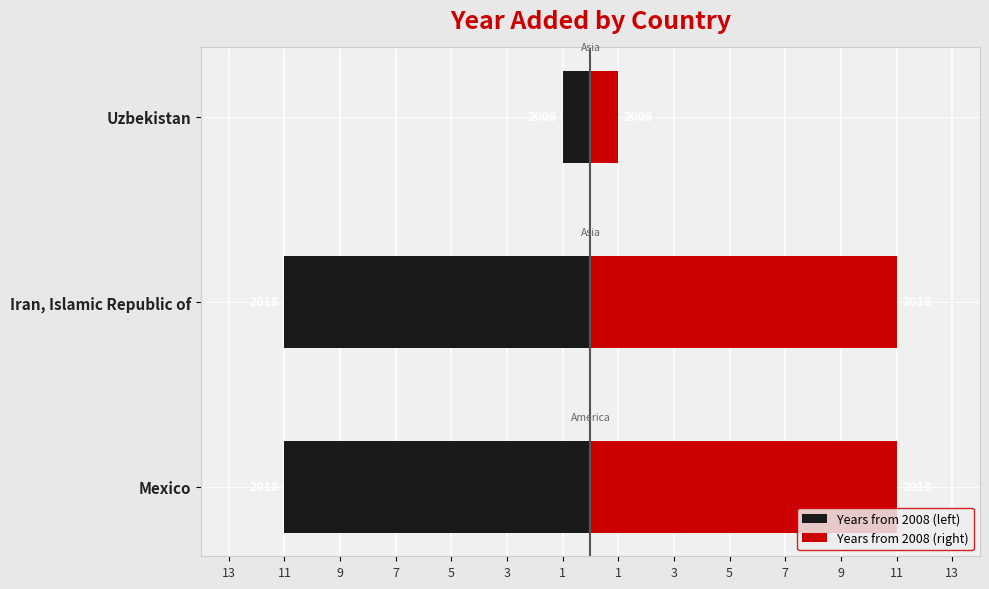

List the series in order of their overall mean, lowest first.

Years from 2008 (left), Years from 2008 (right)